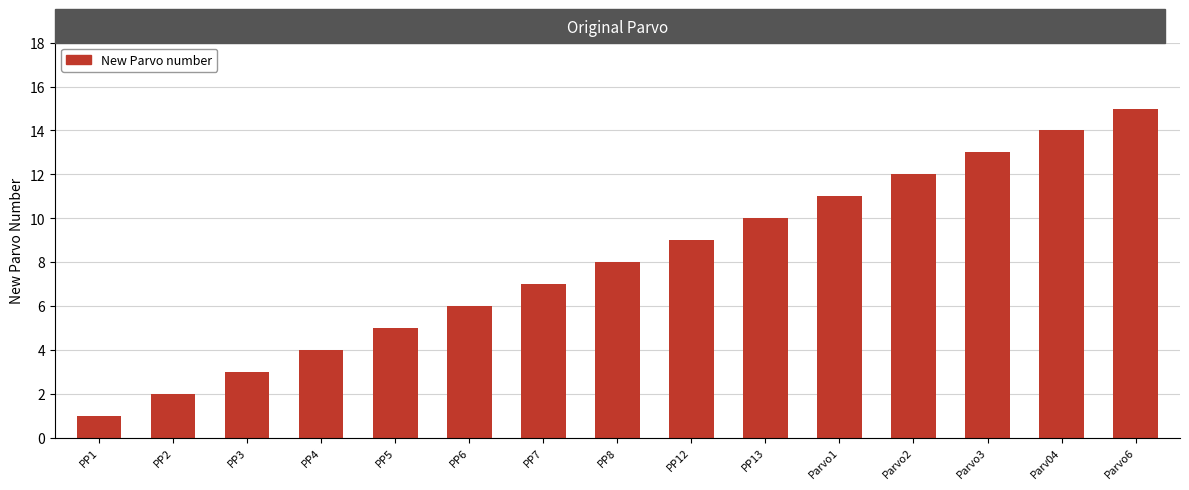

Approximately how many times larger is the value at Parv04 compared to PP3?

4.7